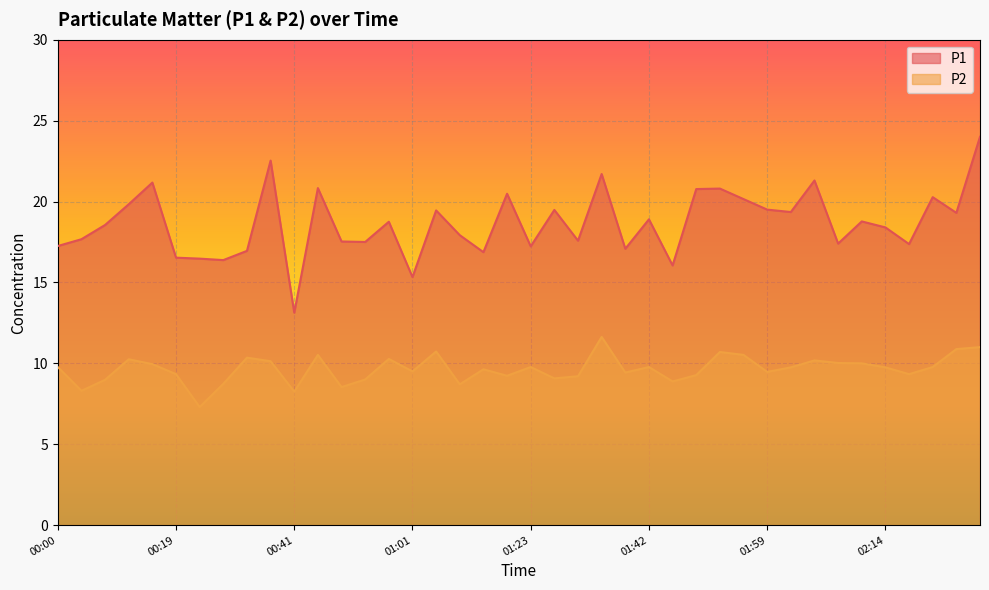

How many categories are shown in the chart?

40